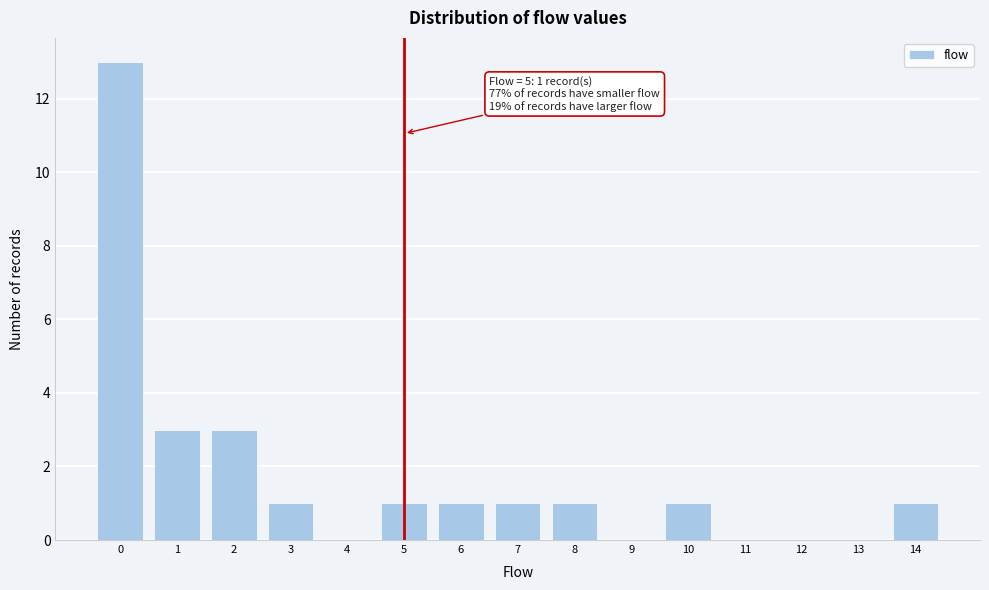

Over which range of the x-axis is the bar tallest?

-0.5 to 0.5